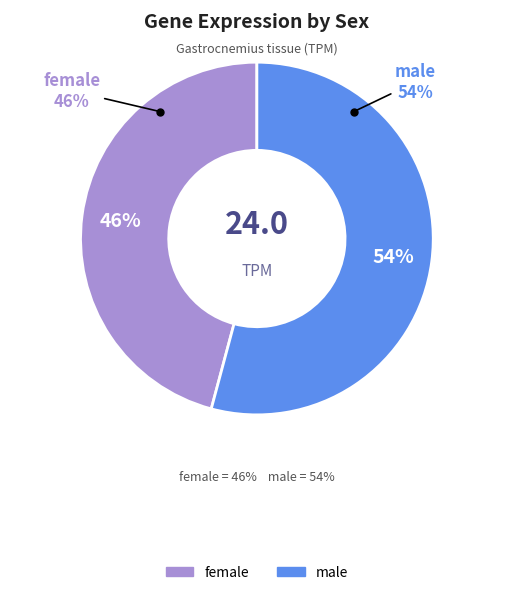

What percentage do female and male together represent?

100.0%